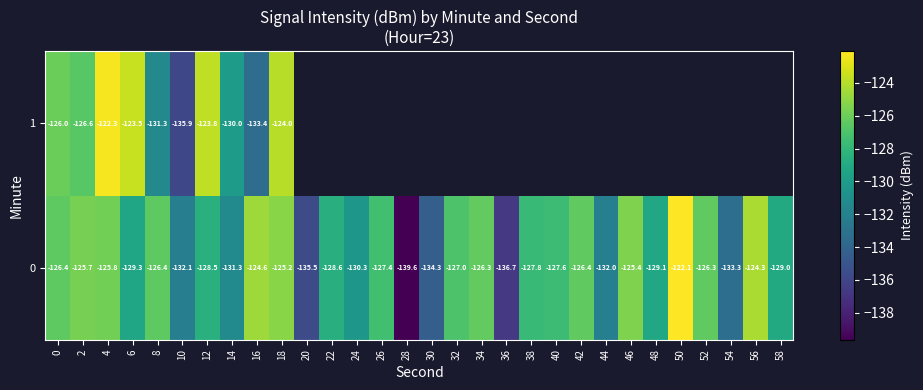

What is the difference between the second highest and second lowest values in the 0 series?

12.4